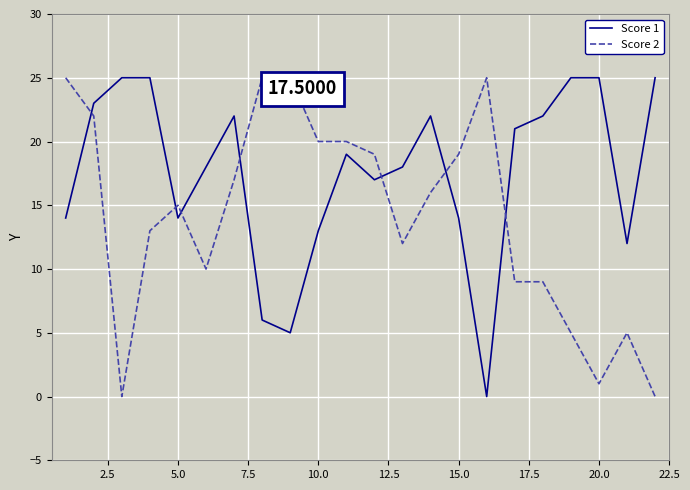

How many positive values does the Score 1 series have?

21